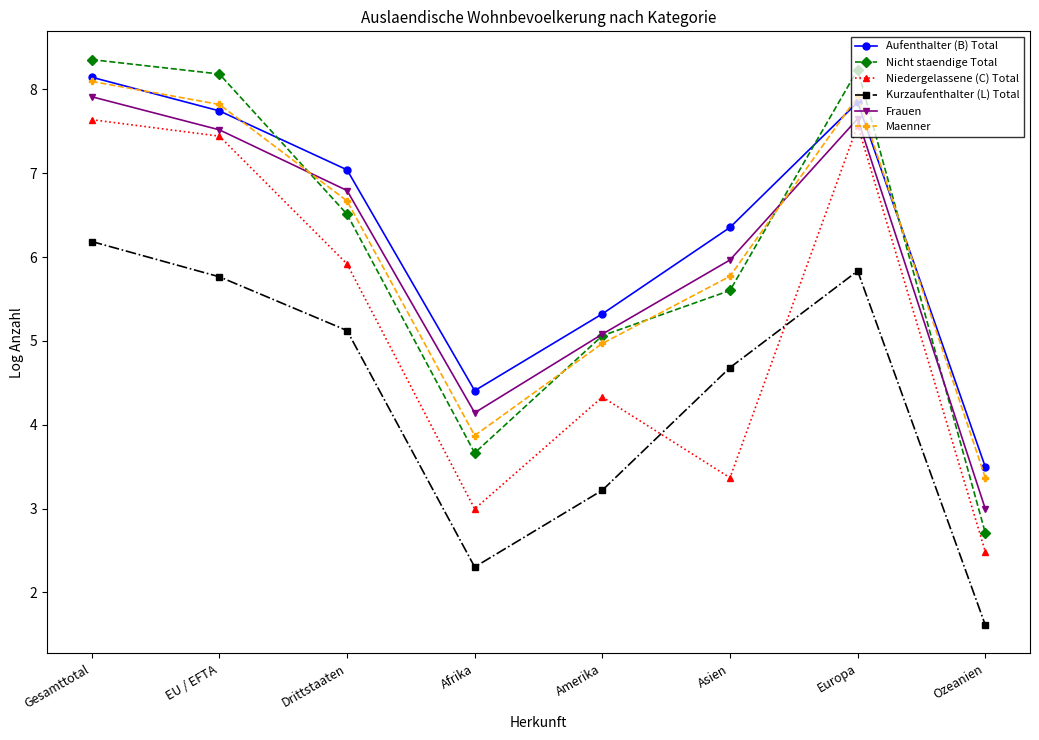

What is the label of the 7th point from the left?

Europa